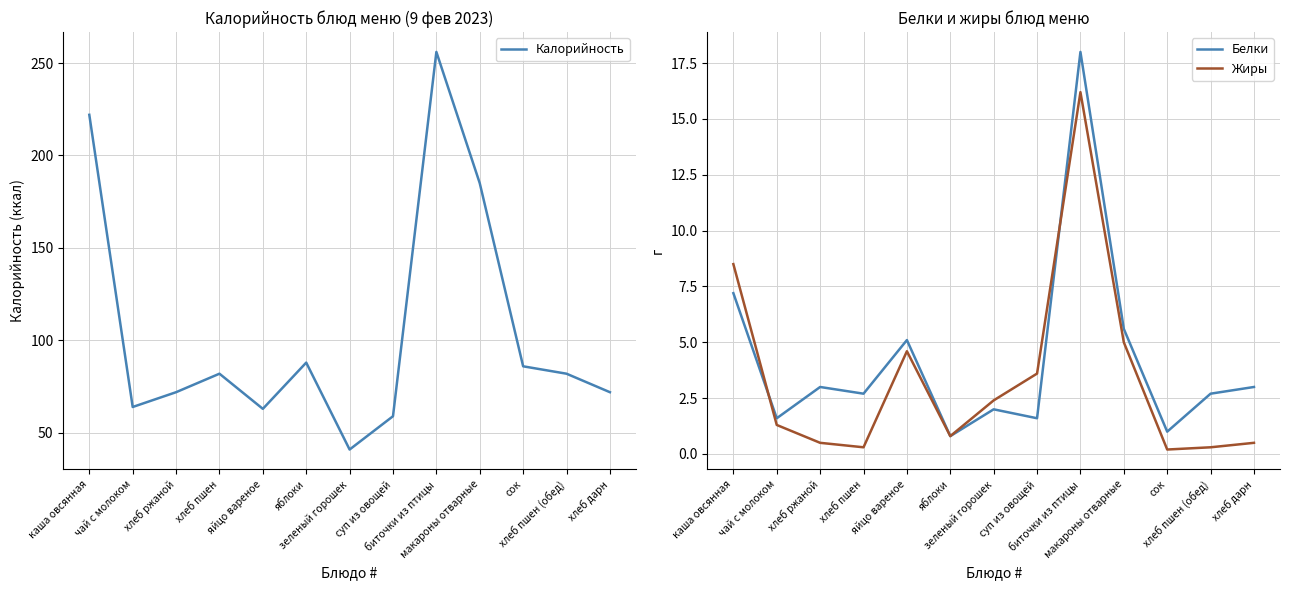

Read the Белки value at хлеб ржаной.

3.0